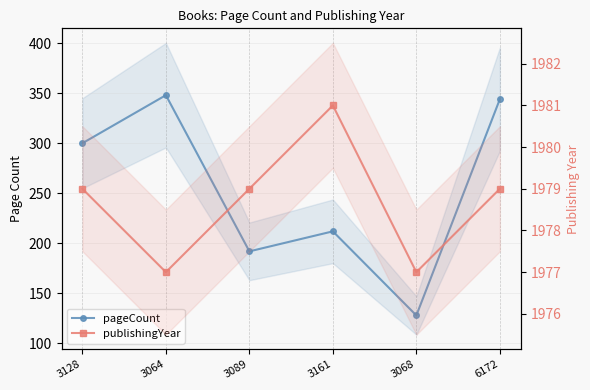

At 3064, list the series in order from smallest to largest.

pageCount, publishingYear